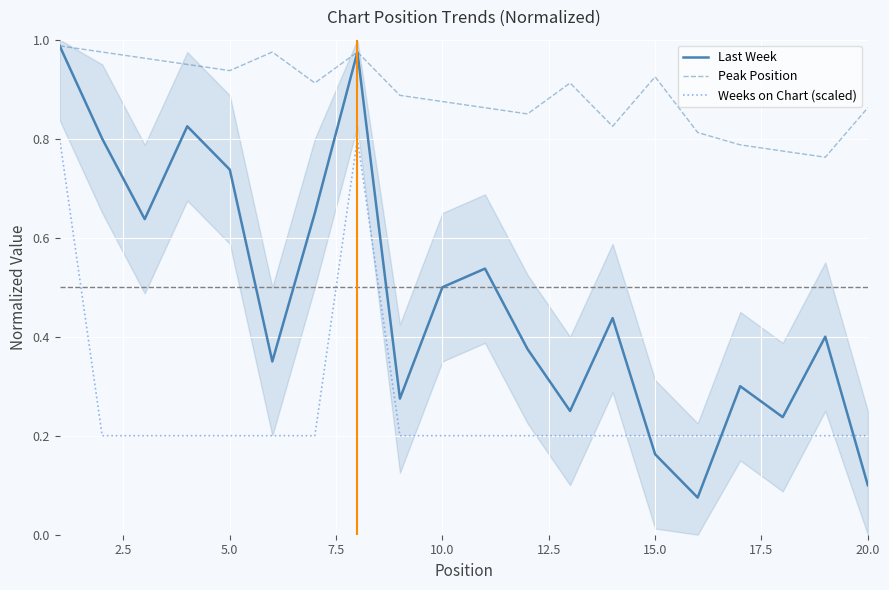

The value of Weeks on Chart (scaled) at 5.0 is 0.2. True or false?

True